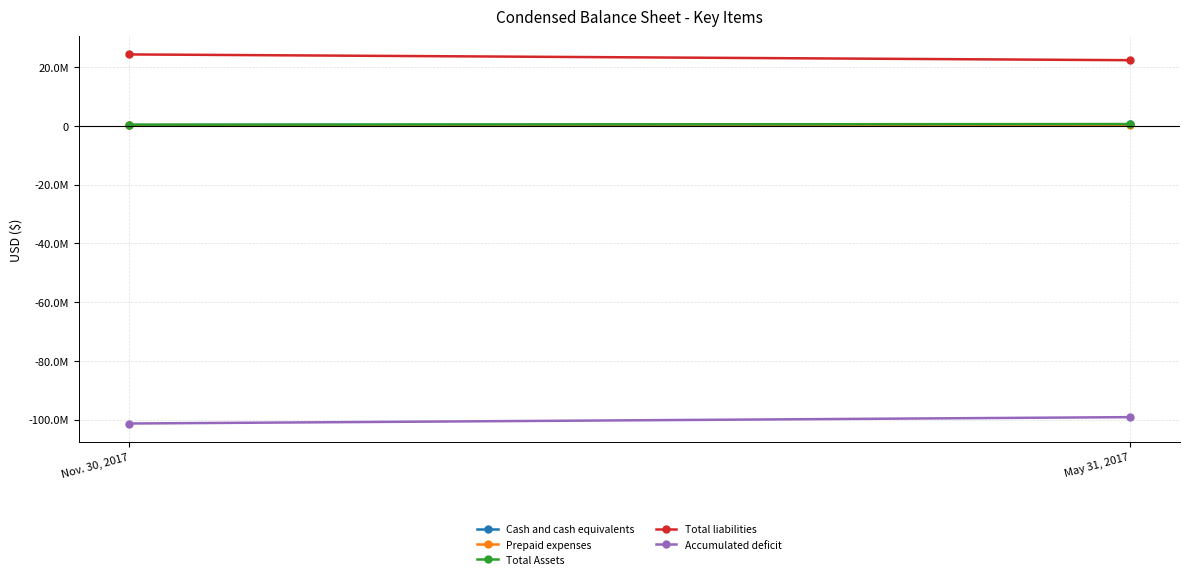

Which category has the lowest value in the Total Assets series?

Nov. 30, 2017